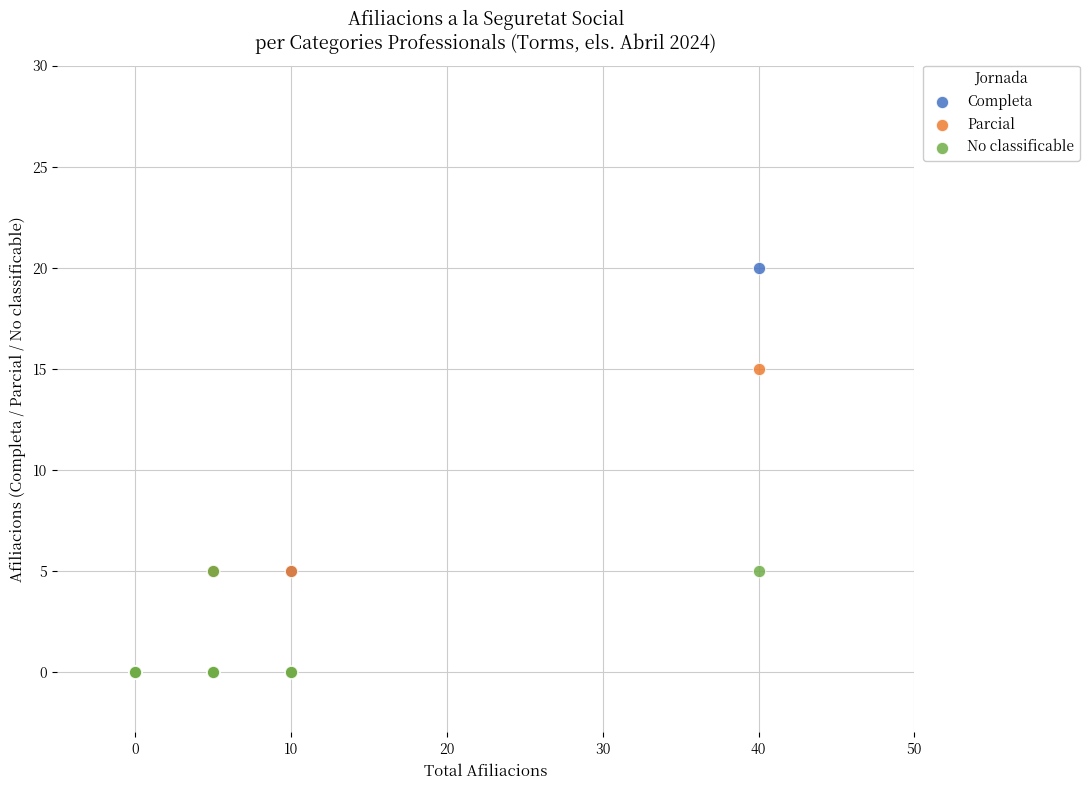

What are all the series names shown in the legend?

Completa, Parcial, No classificable